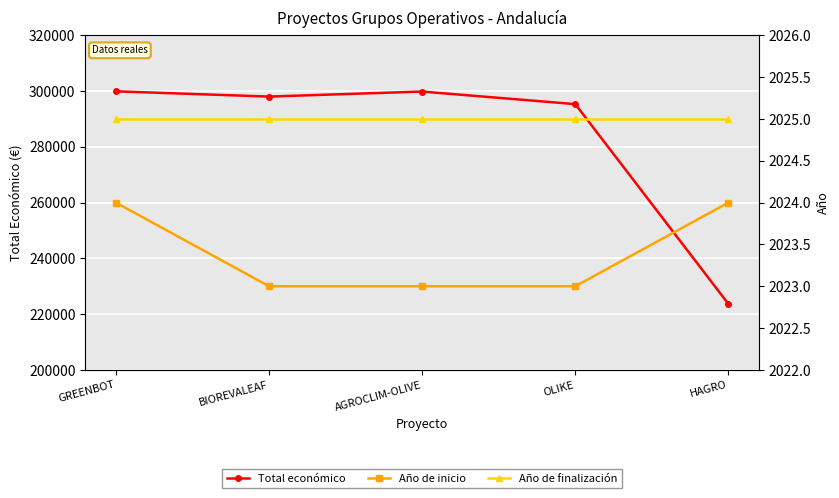

Does the chart display data point markers on the line(s)?

Yes